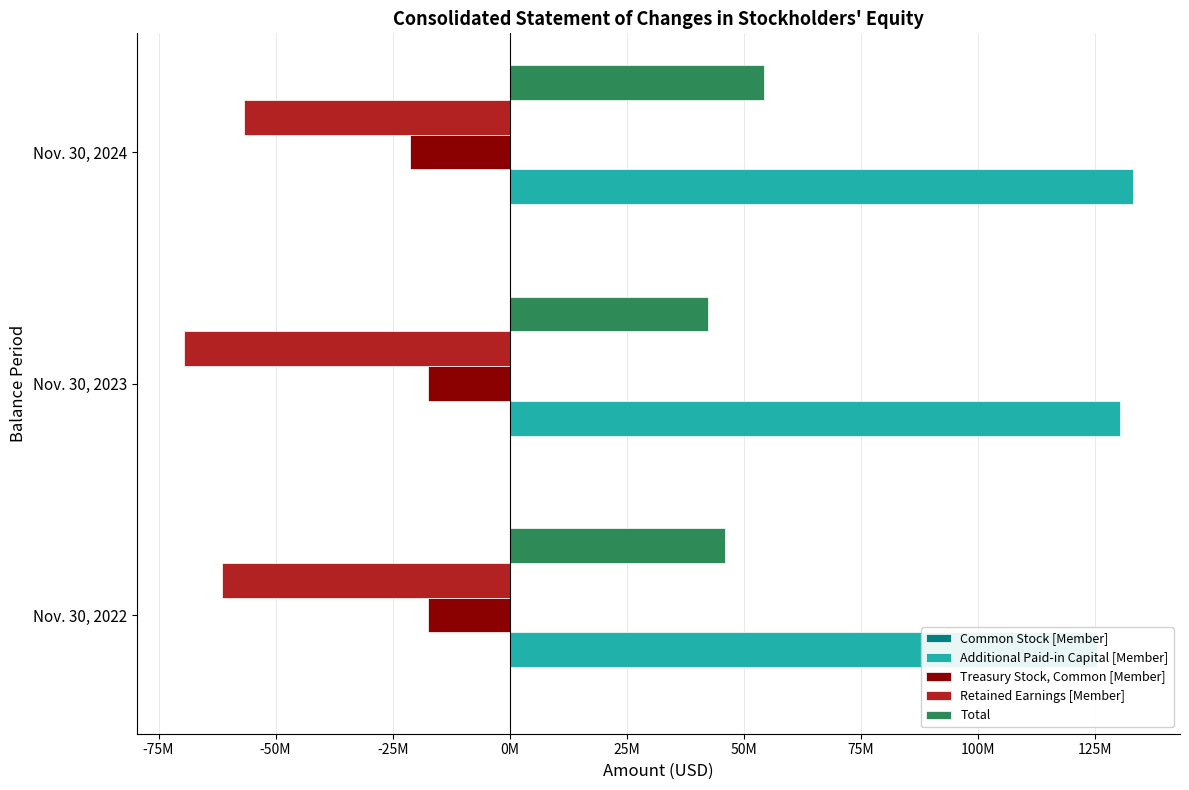

What are all the series names shown in the legend?

Common Stock [Member], Additional Paid-in Capital [Member], Treasury Stock, Common [Member], Retained Earnings [Member], Total